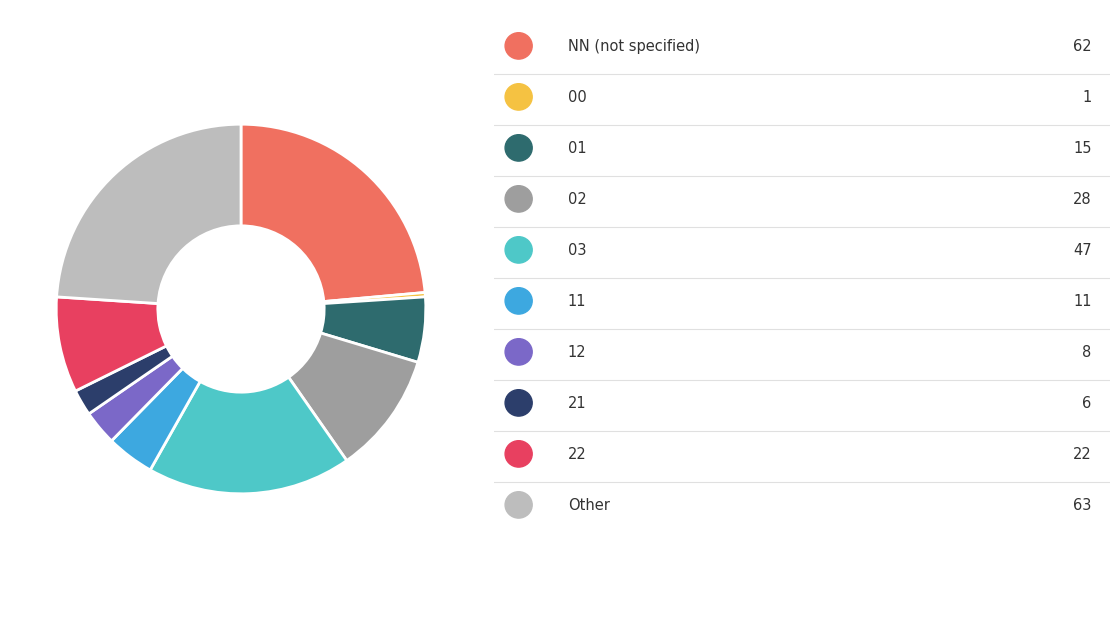

Is there any slice that represents more than half of the pie?

No